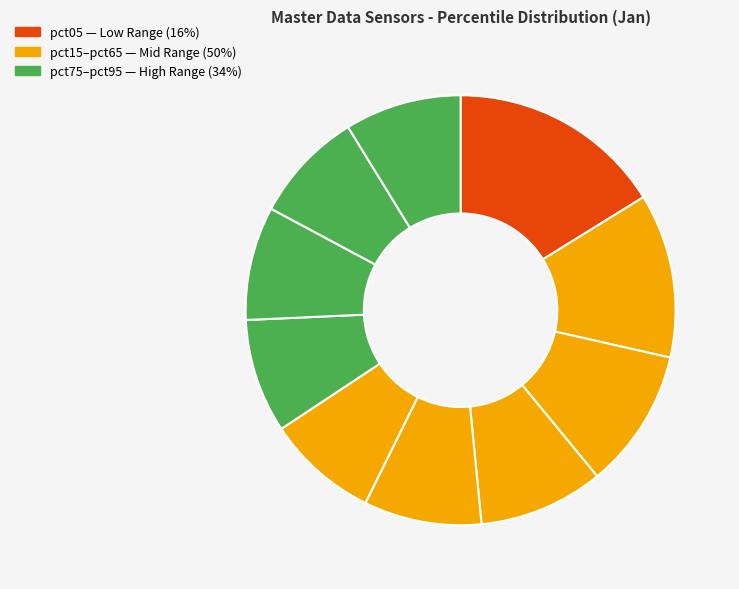

Is there a majority slice in this chart?

No